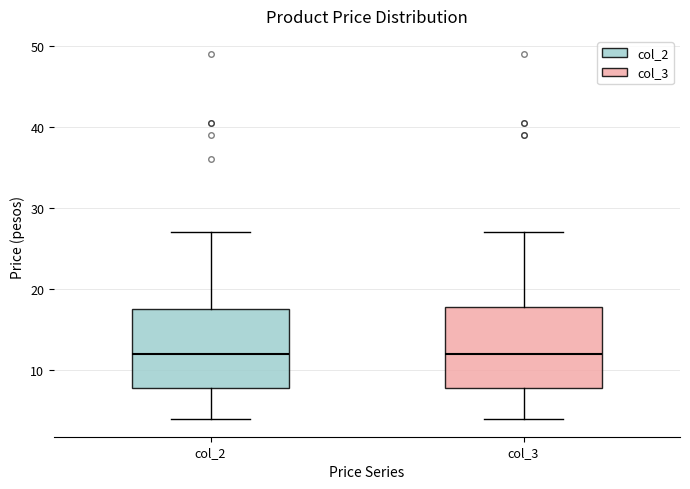

Reading left to right, read every box against the y-axis: the position of its median line, the range the box covers, and the ends of its whiskers. The values are not printed on the chart, so give them approximately, as read against the axis.

col_2: median 12, box 8 to 18, whiskers 4 to 27
col_3: median 12, box 8 to 18, whiskers 4 to 27